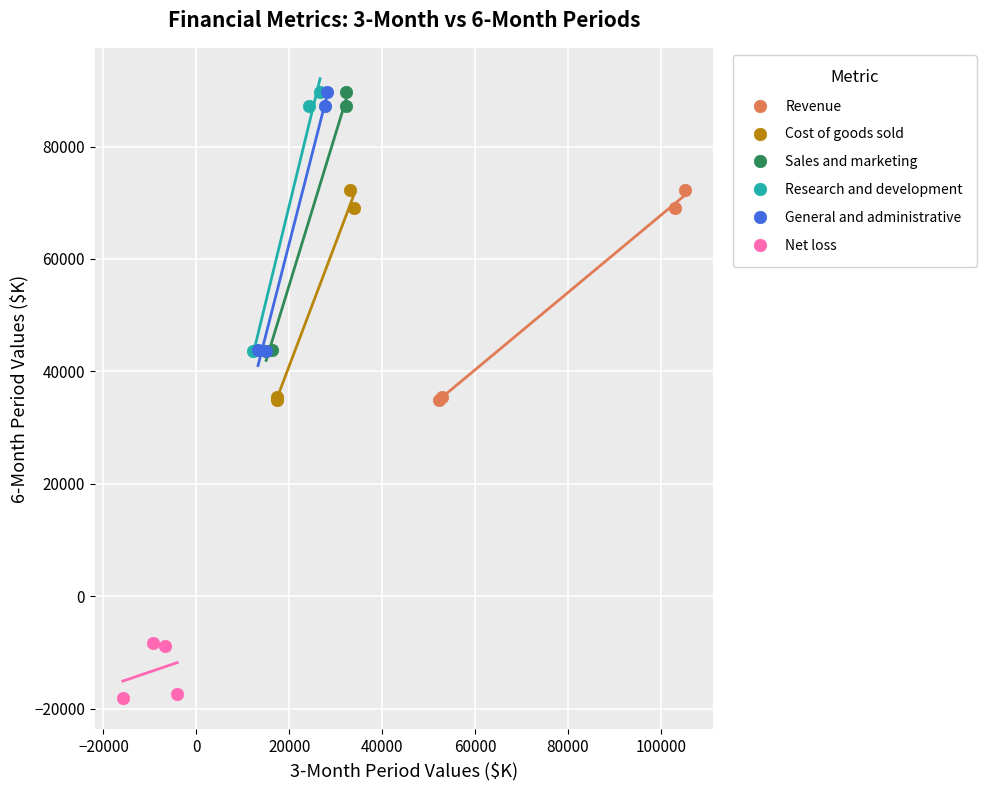

Which series reaches the minimum Y coordinate?

Net loss